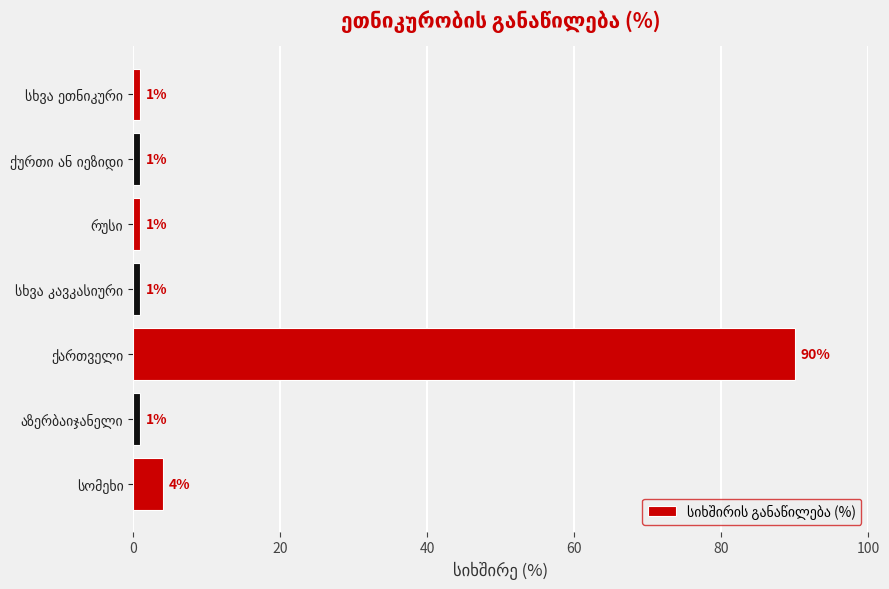

What is the sum of all values?

99